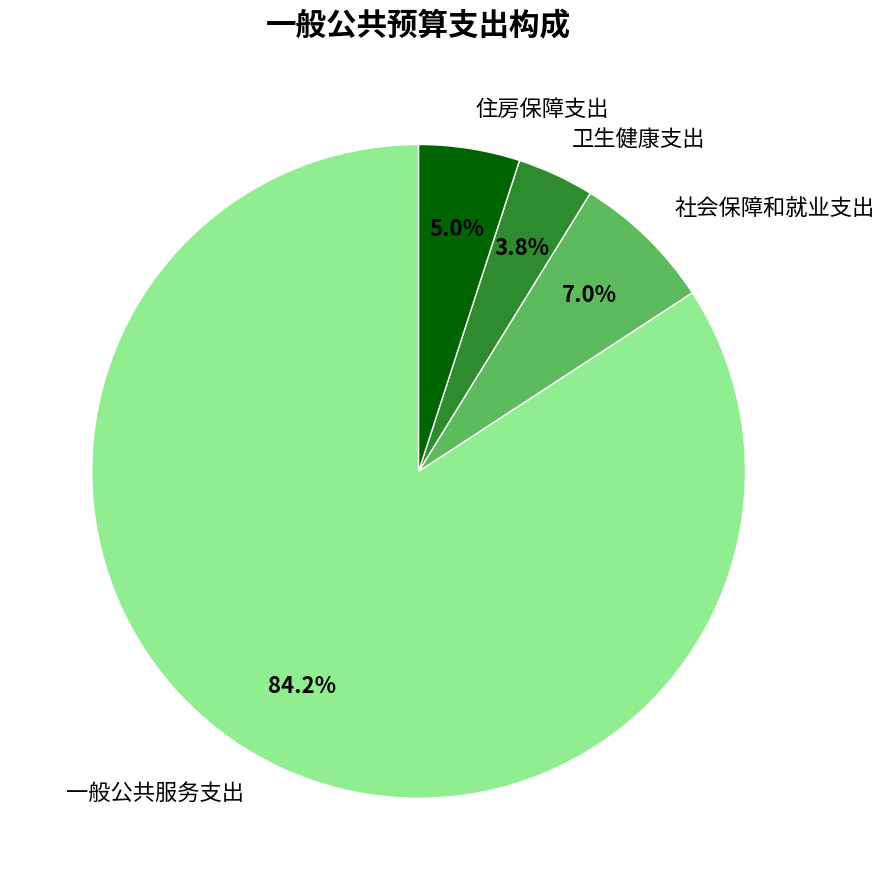

Rank the categories by value from highest to lowest.

一般公共服务支出, 社会保障和就业支出, 住房保障支出, 卫生健康支出